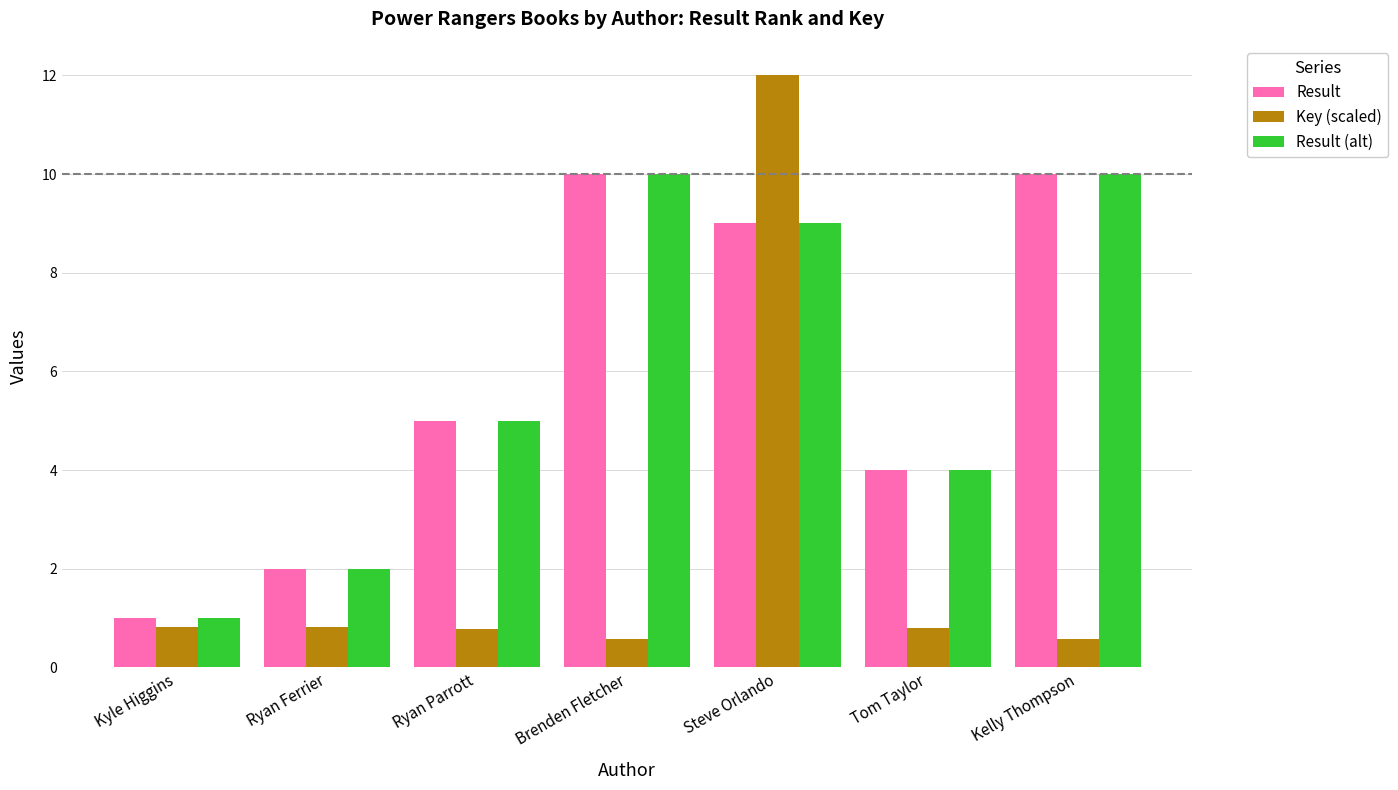

Which series has the widest spread of values?

Key (scaled)